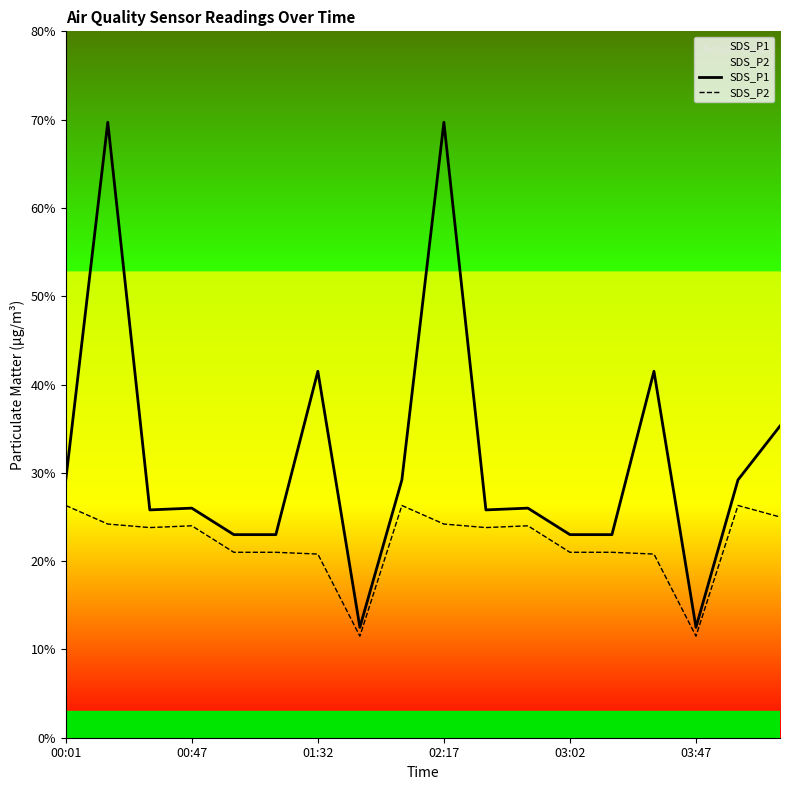

Which series has the largest total across all categories?

SDS_P1